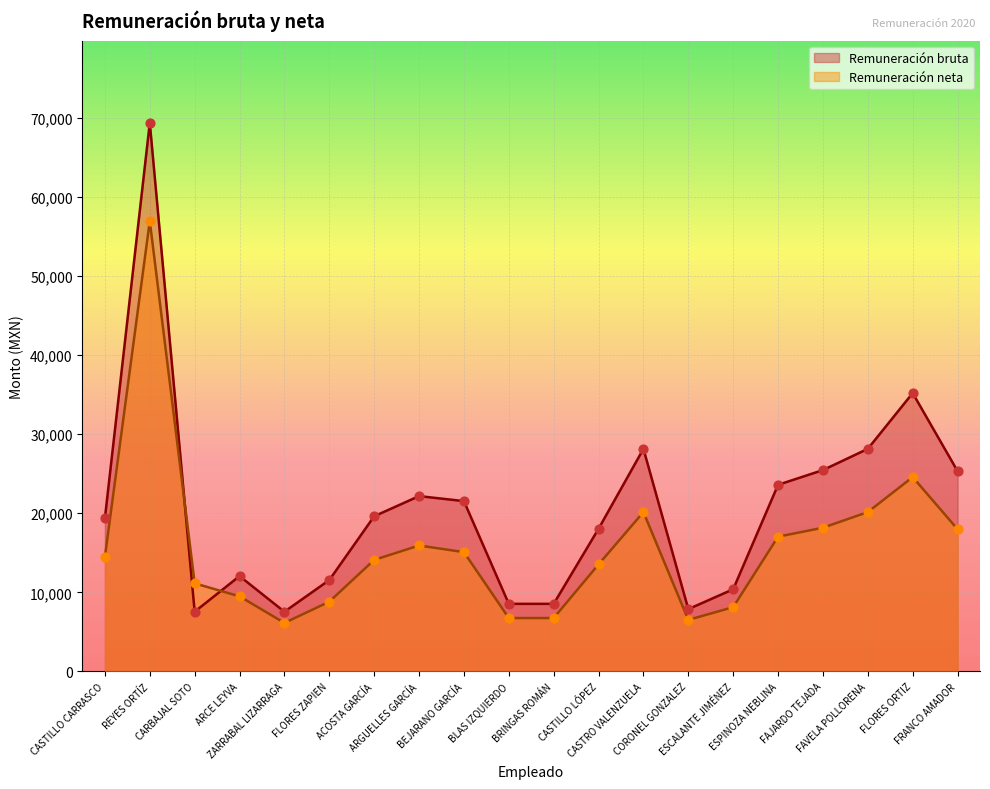

At which category is the sum across all series the highest?

REYES ORTÍZ